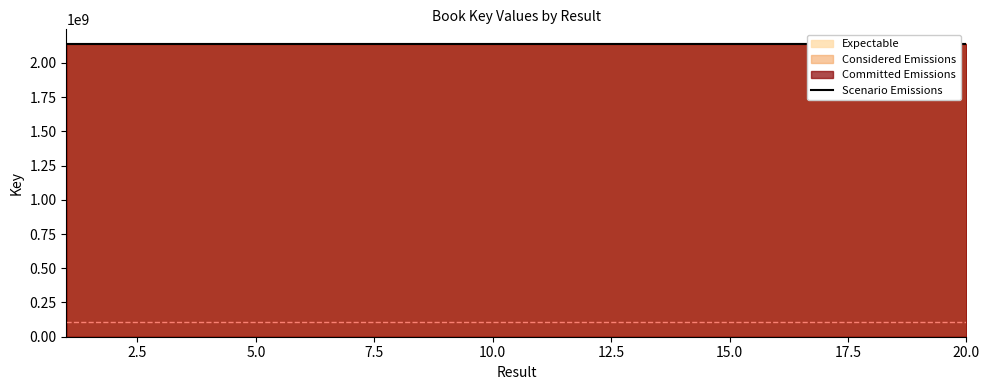

Is it true that the value at 5.0 is 2137682228?

True